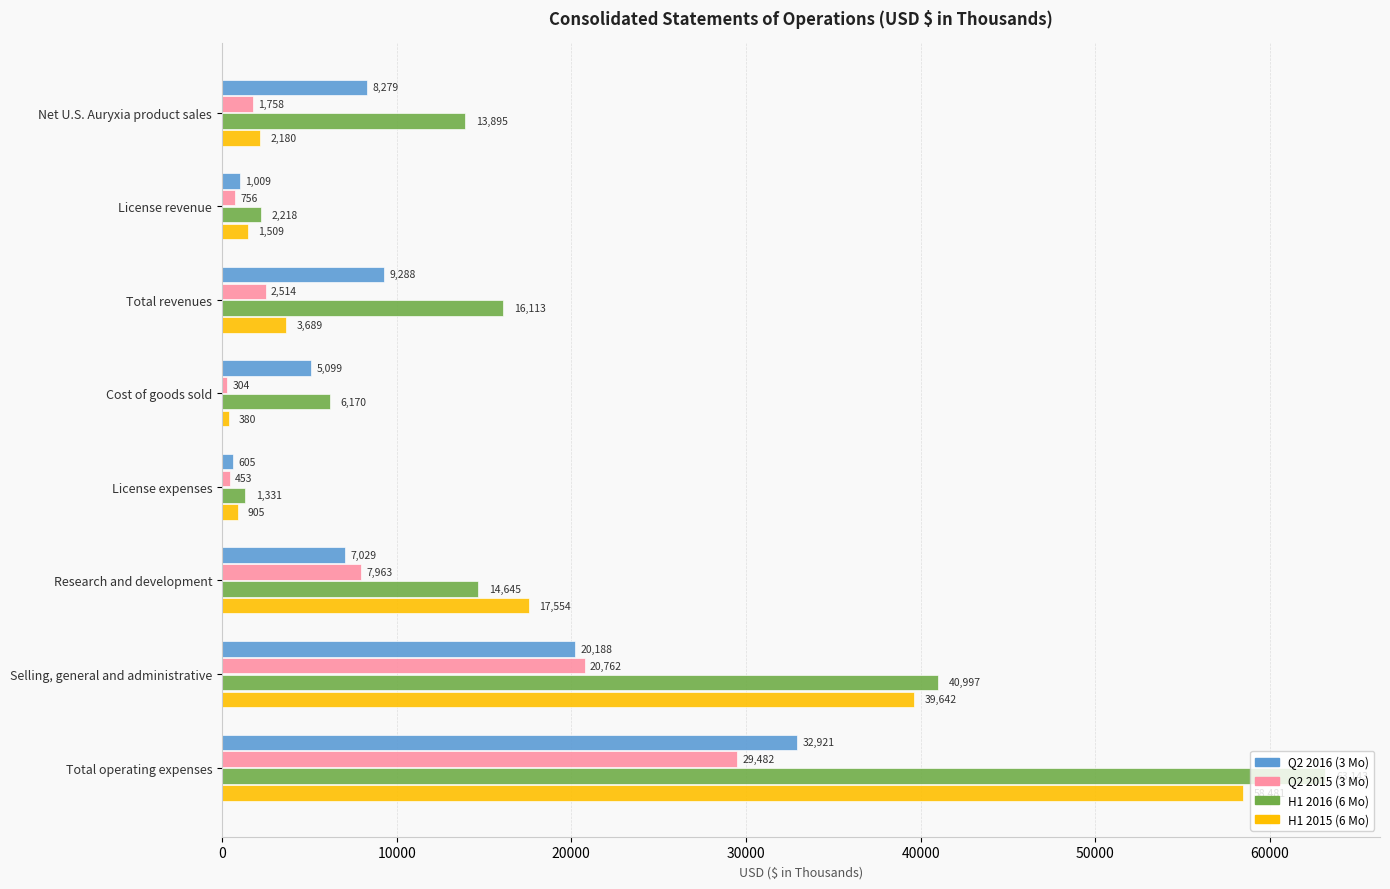

What is the greatest value displayed?

63143